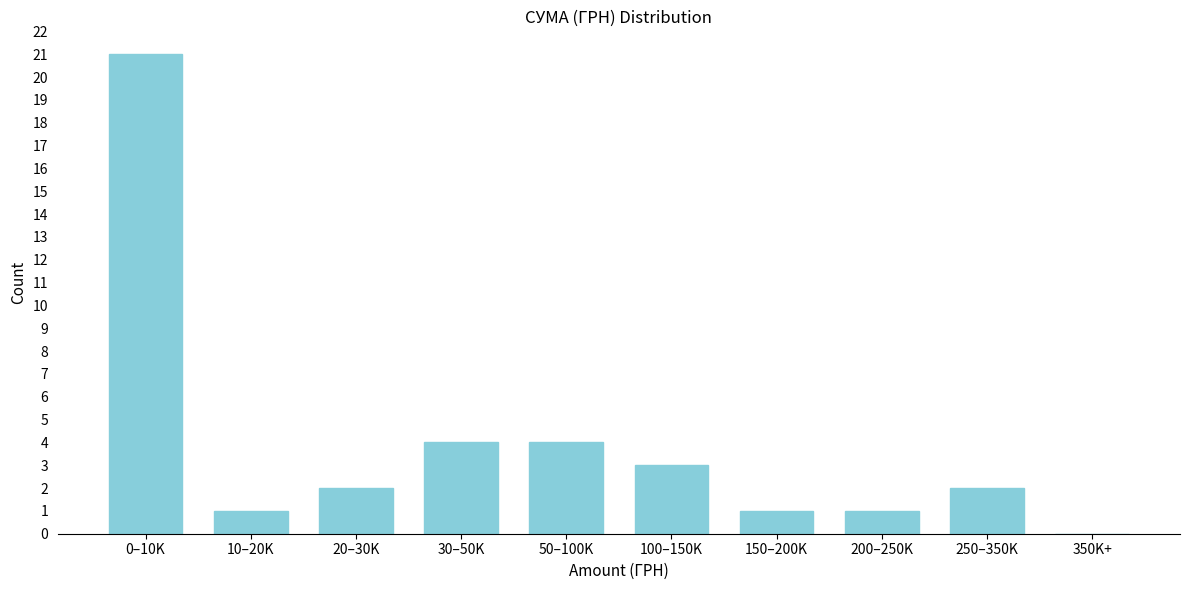

Reading left to right, extract all data points from this chart.

0–10K=21	10–20K=1	20–30K=2	30–50K=4	50–100K=4	100–150K=3	150–200K=1	200–250K=1	250–350K=2	350K+=0